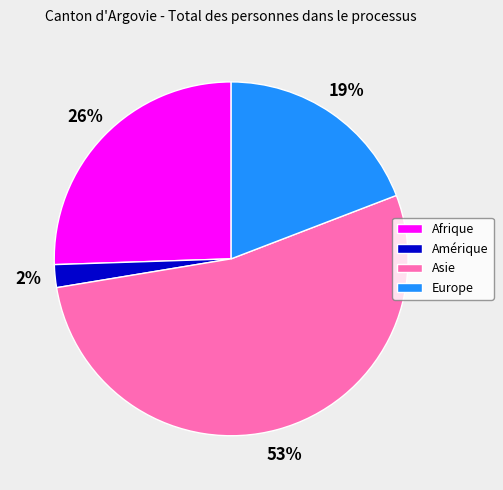

To the nearest percent, what is the difference between the largest and smallest slice percentages?

51%